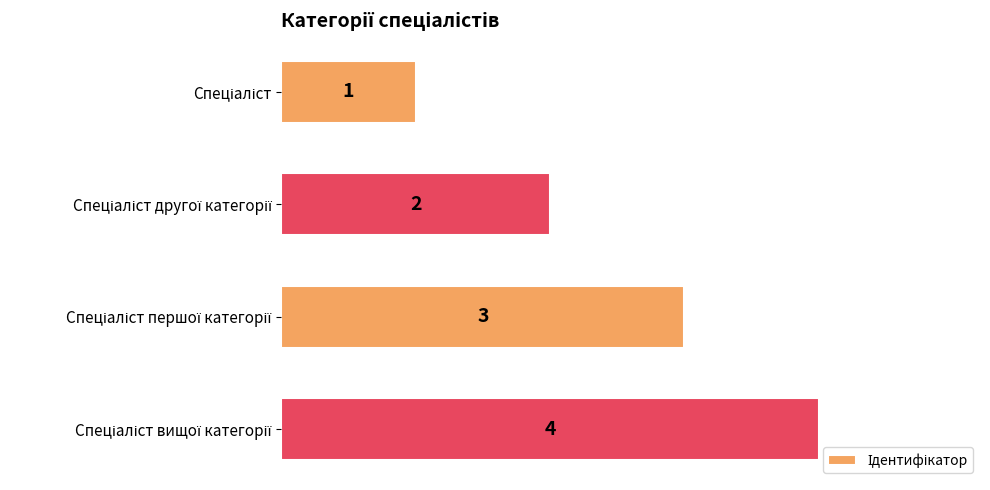

What is the difference between the maximum and second lowest values?

2